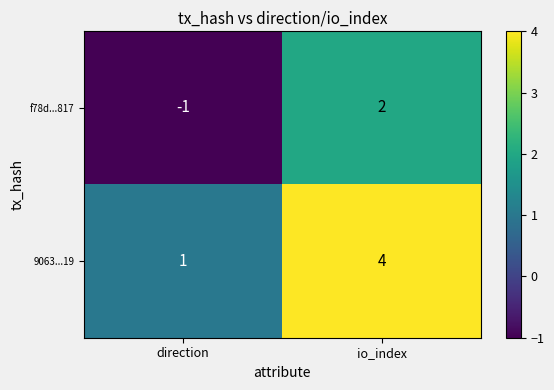

Read the 9063...19 value at io_index.

4